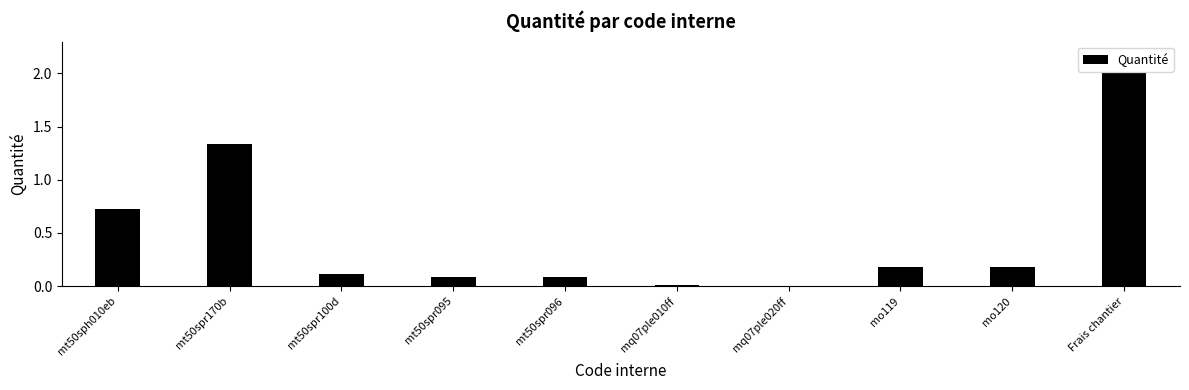

True or false: the data shows 0.0 at mq07ple010ff.

True